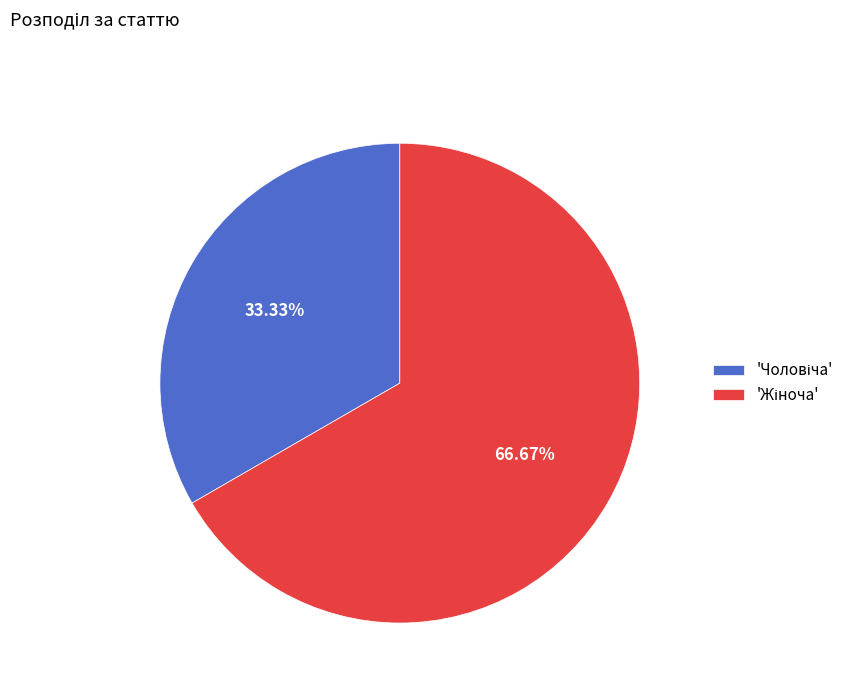

Is there any slice that represents more than half of the pie?

Yes